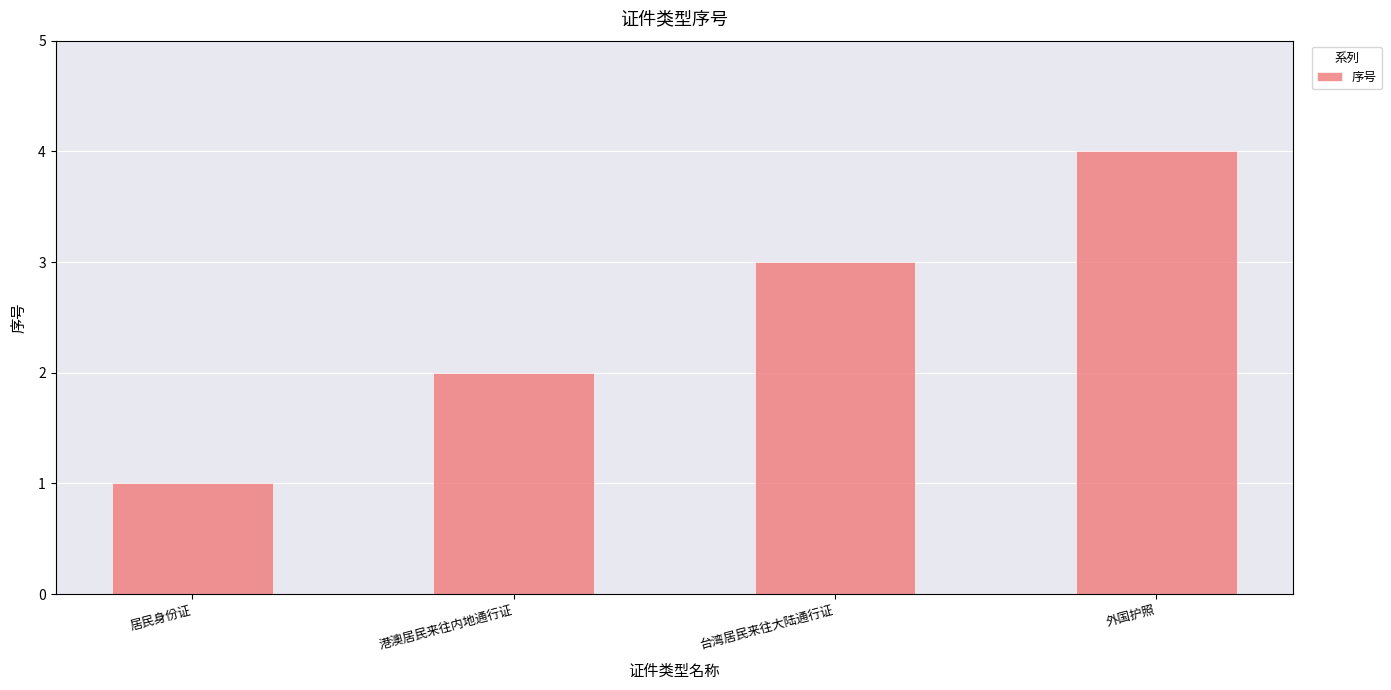

What is the sum of all values?

10